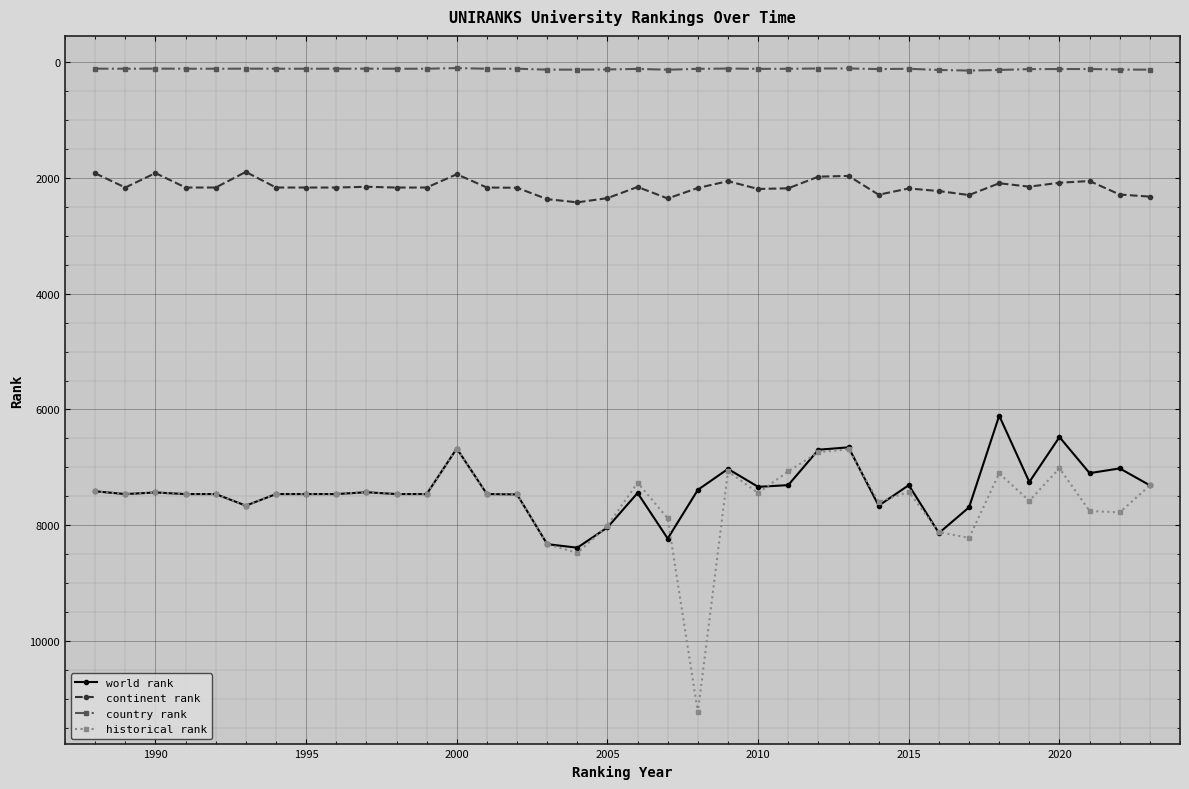

True or false: country rank and historical rank cross at least once.

False